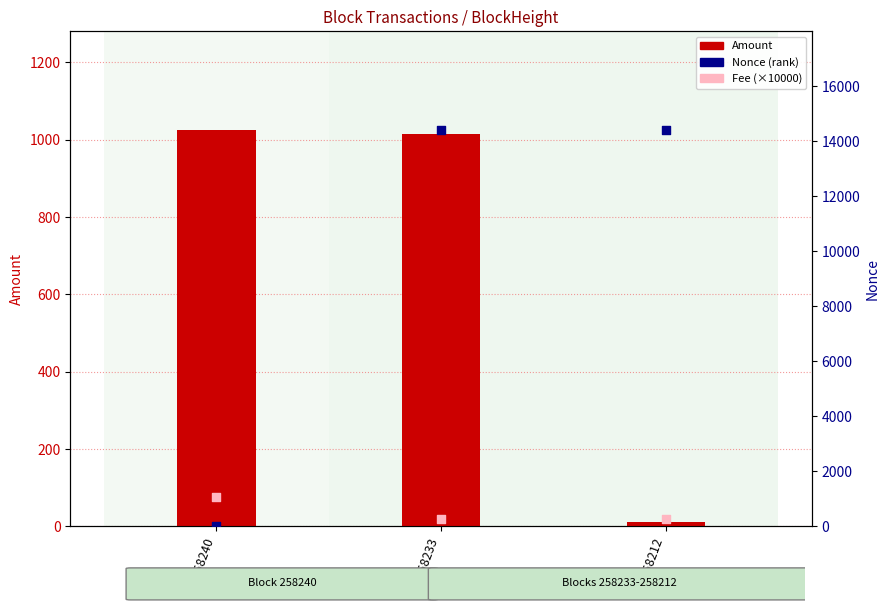

At how many categories does at least one series exceed 3755?

2